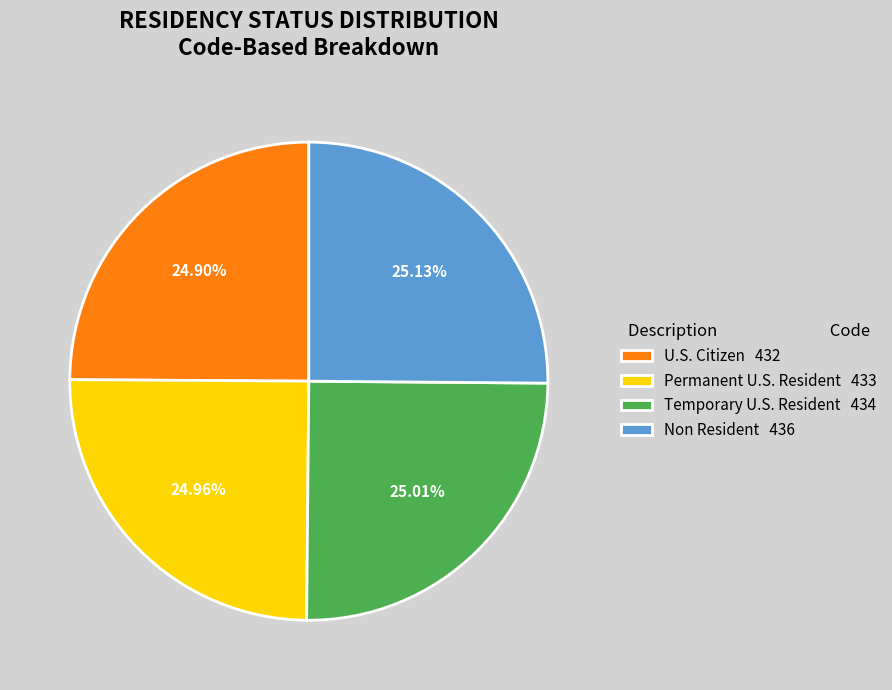

Does U.S. Citizen represent more than half of the total?

No